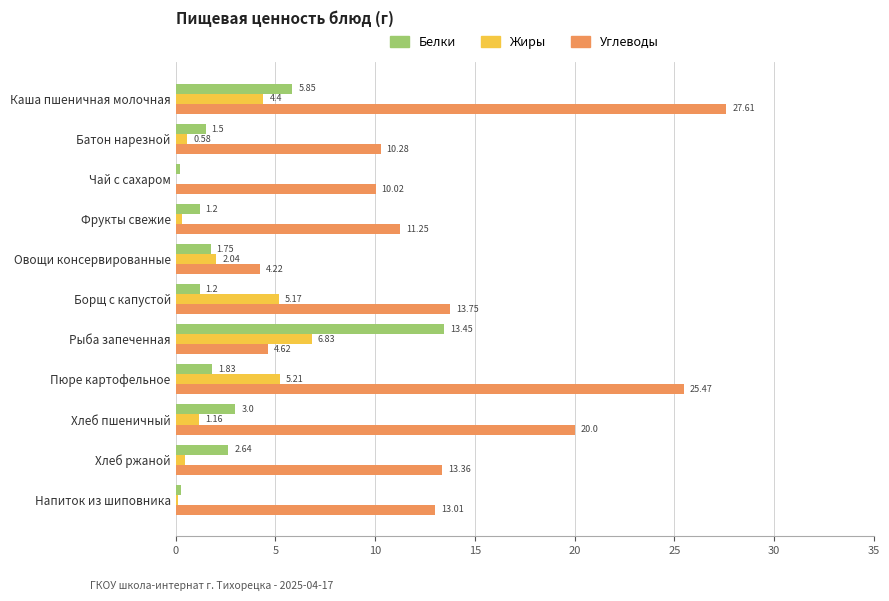

What is the sum of all Углеводы values?

153.6